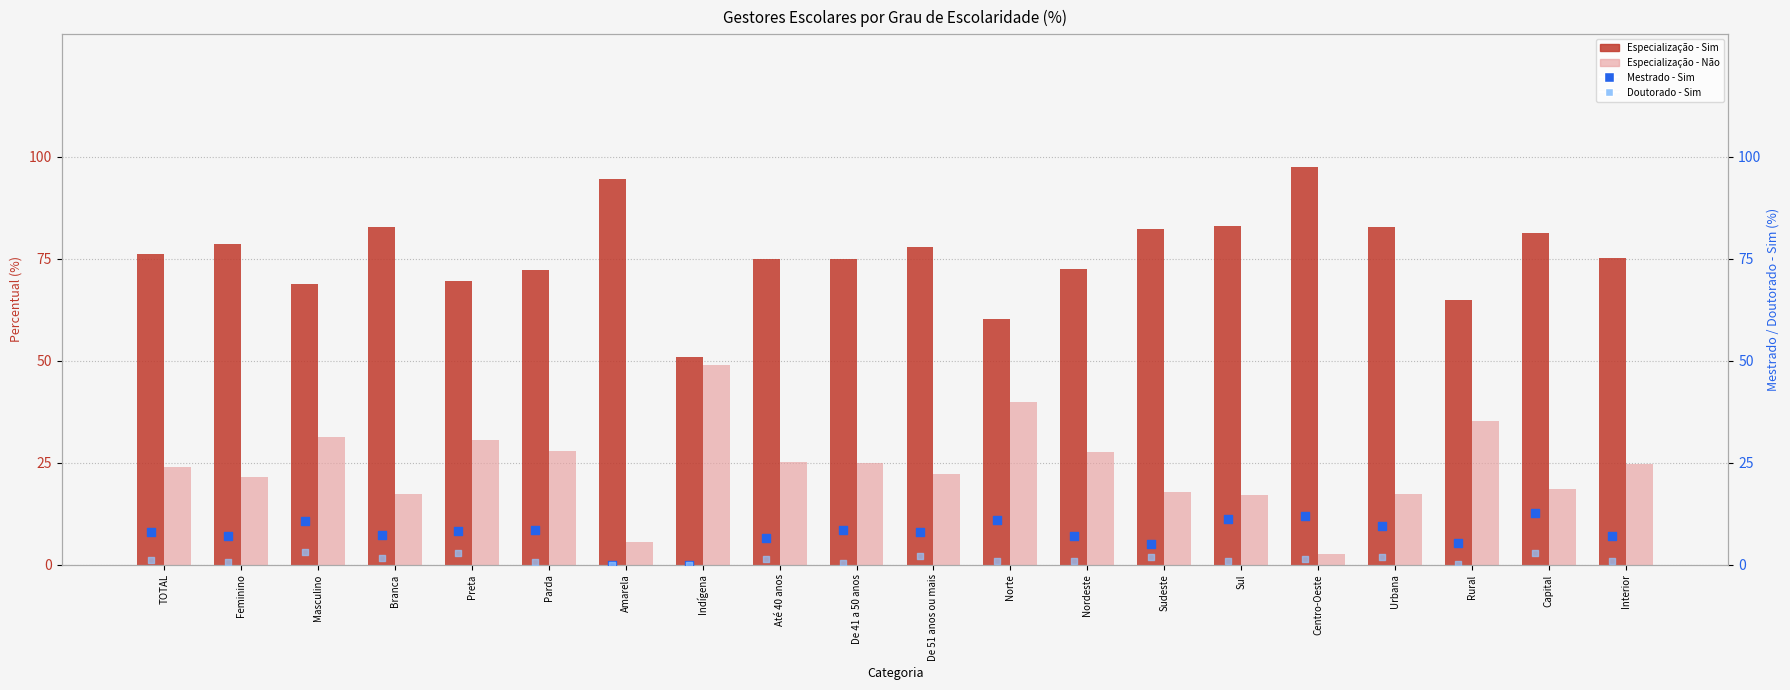

At how many categories does at least one series exceed 88?

2